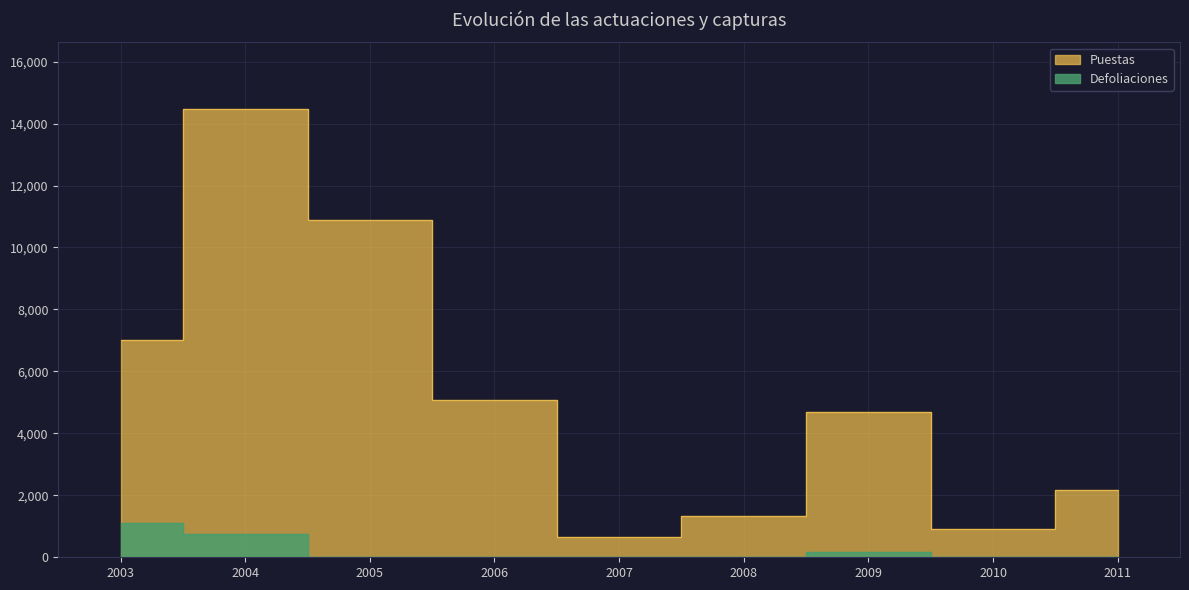

True or false: Defoliaciones has more than 1 interior local peaks.

False